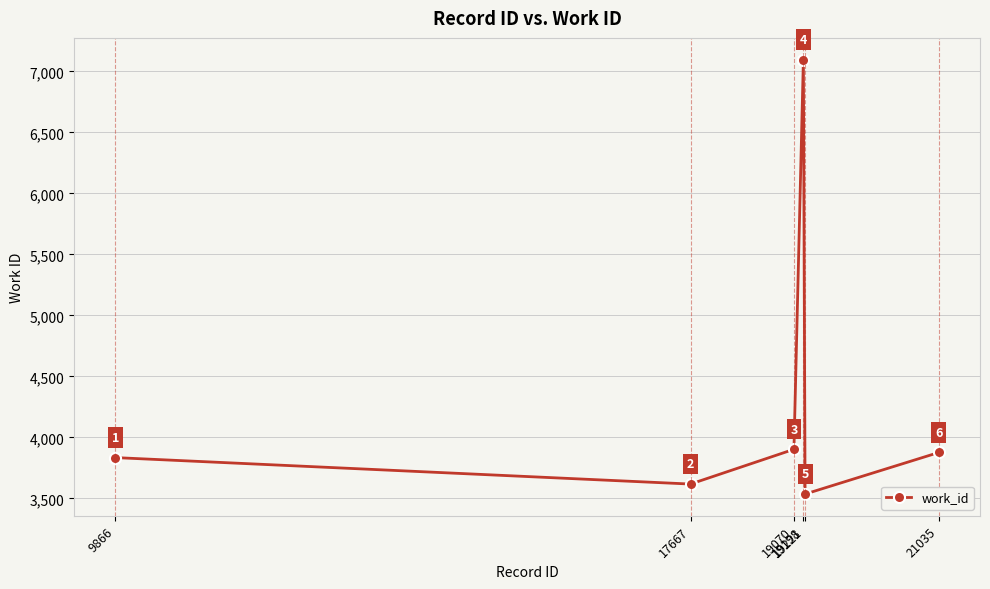

How many interior local valleys (lower than both neighbors) does the data have?

2